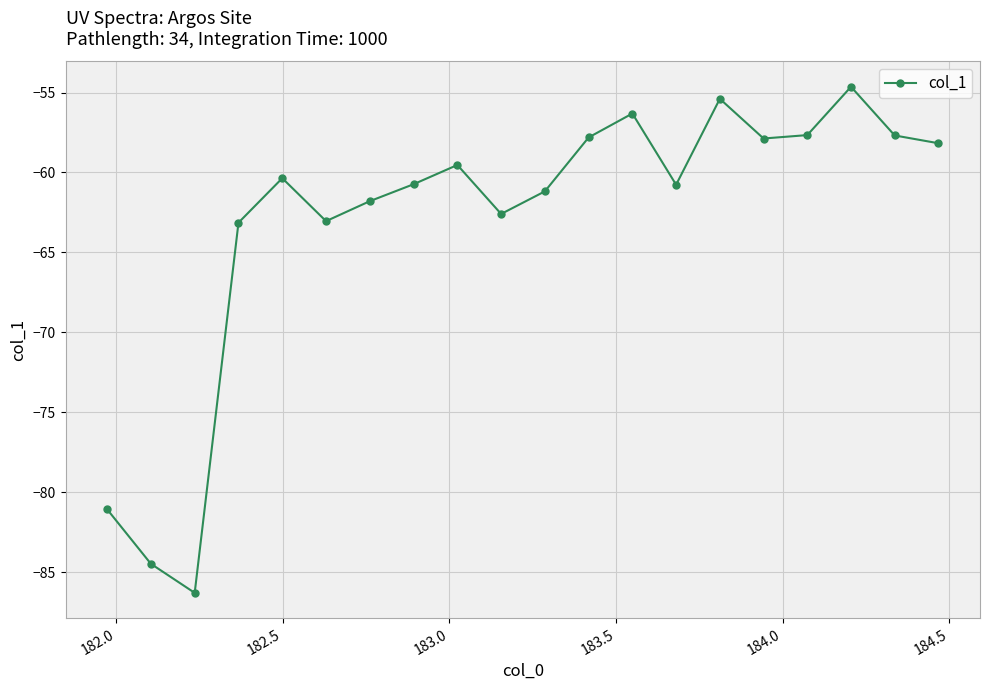

How many data points are above -60?

9